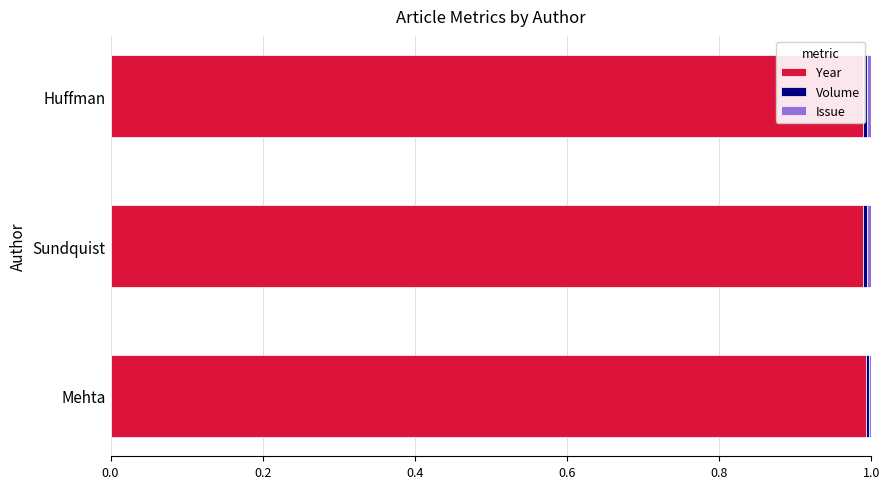

What is the greatest value displayed?

1.0